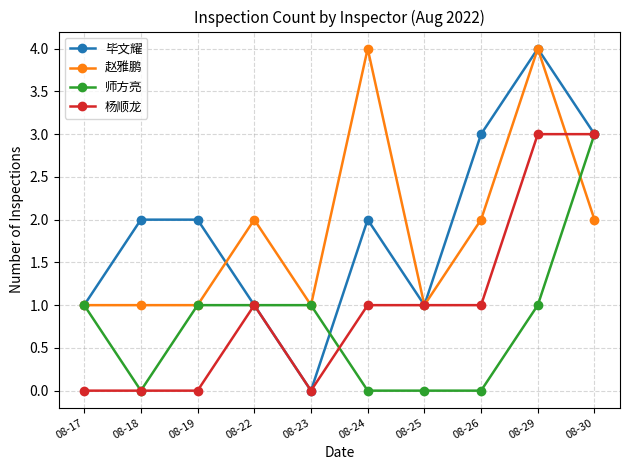

True or false: 赵雅鹏 and 杨顺龙 intersect in this chart.

True